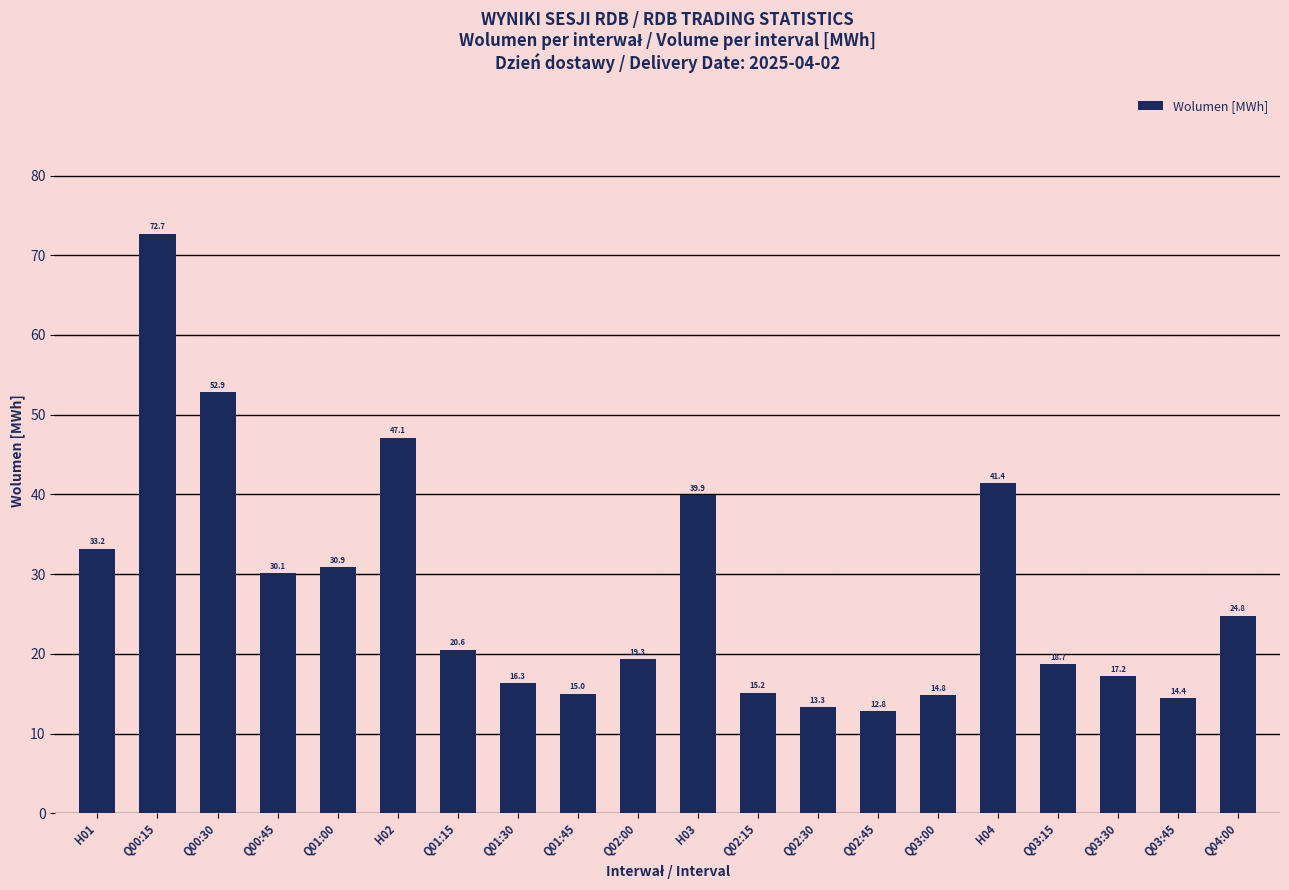

What is the difference between the values at Q00:45 and H01?

3.1